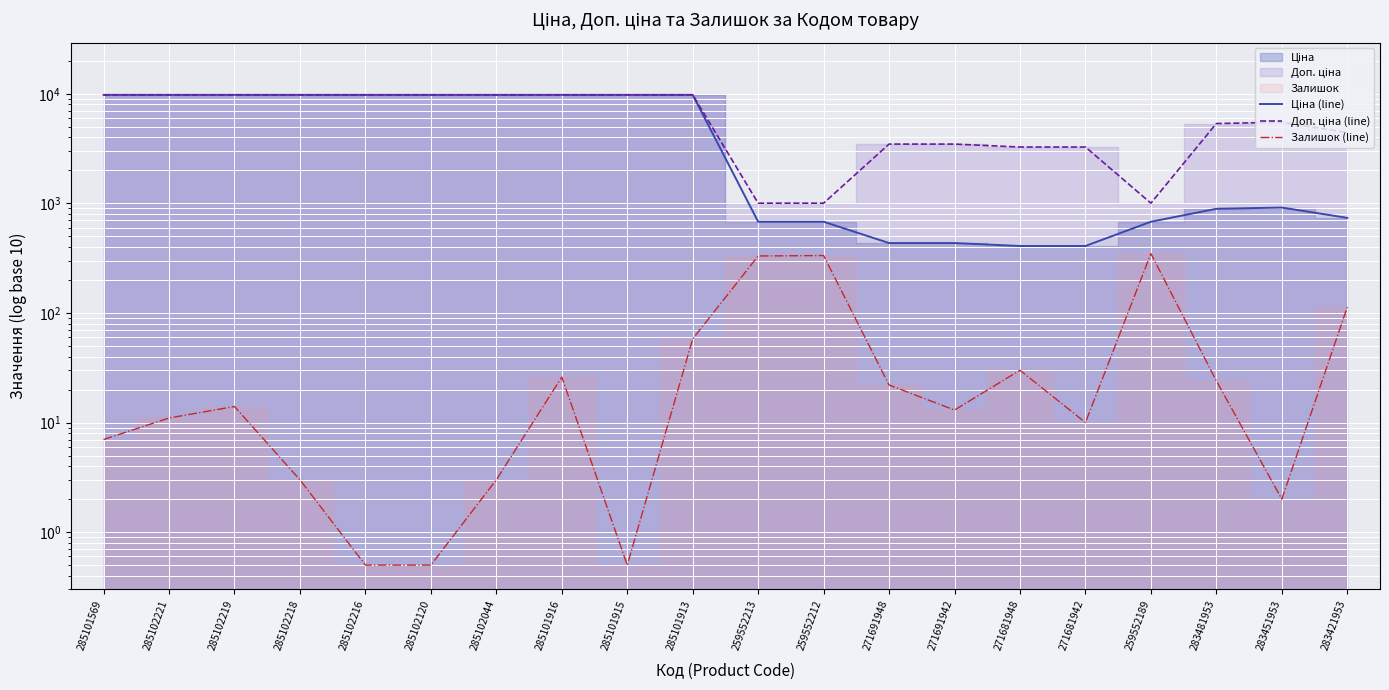

Which label corresponds to the largest value in the chart?

285101569